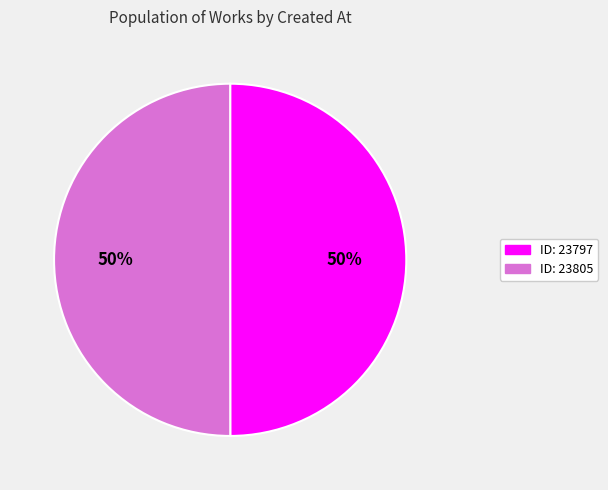

Count the number of slices in the pie.

2